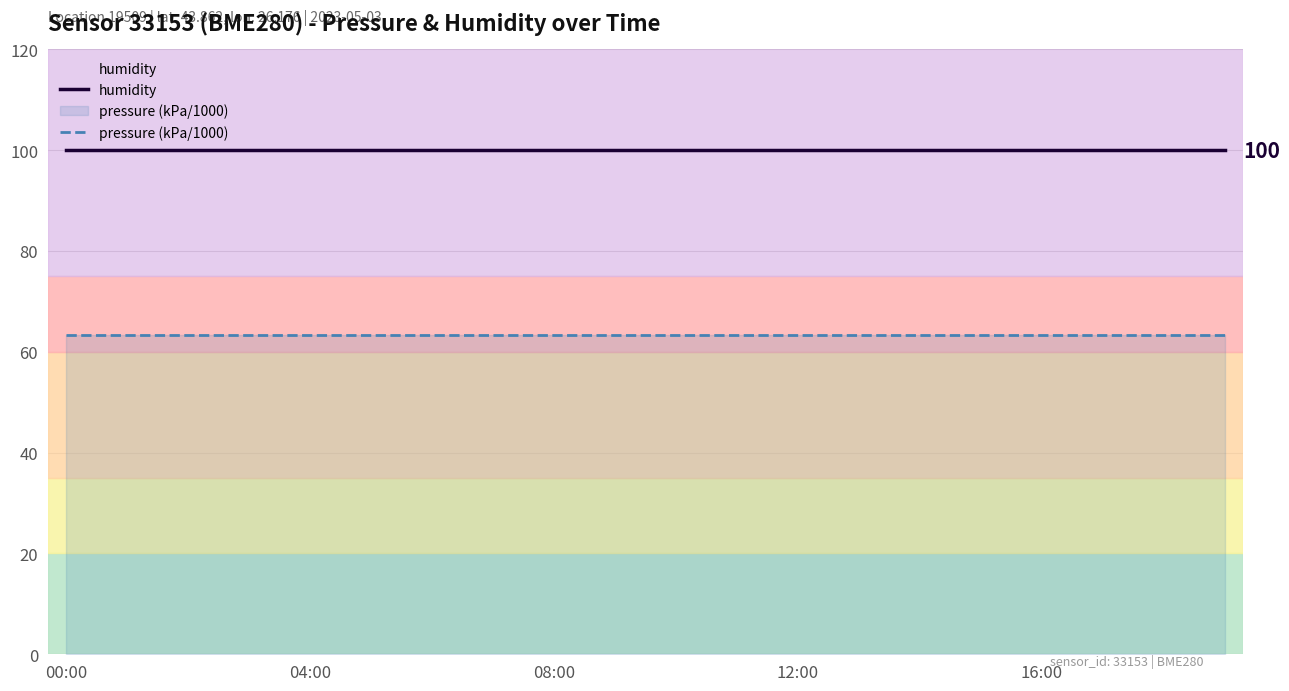

What are all the series names shown in the legend?

humidity, pressure (kPa/1000)